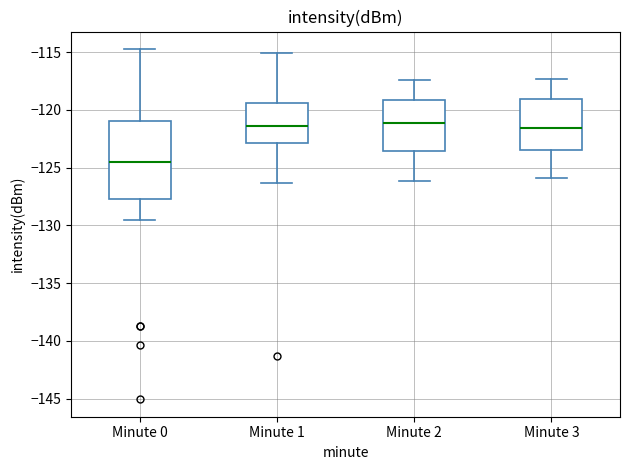

Which box is the tallest, from its lower edge to its upper edge?

Minute 0